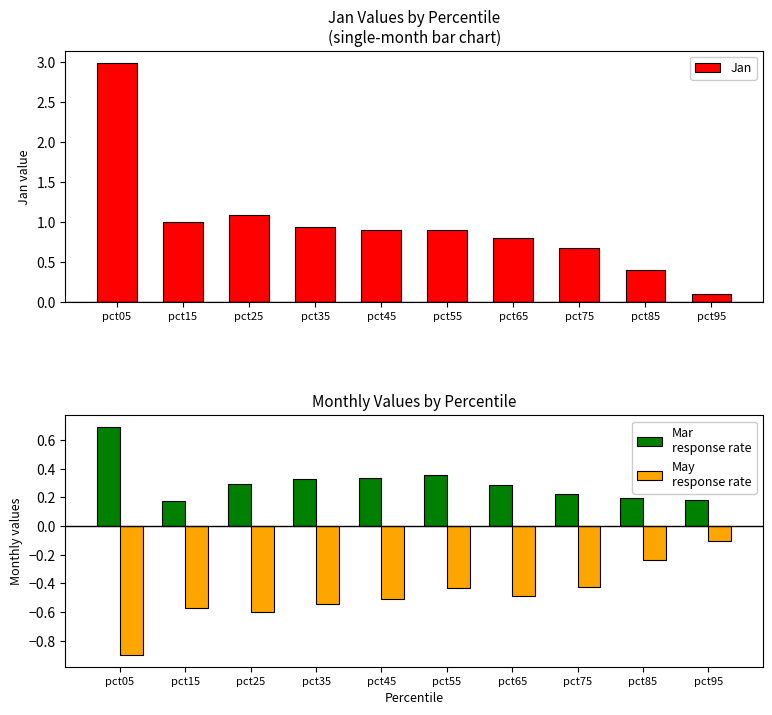

Which category has the lowest value in the Jan series?

pct95